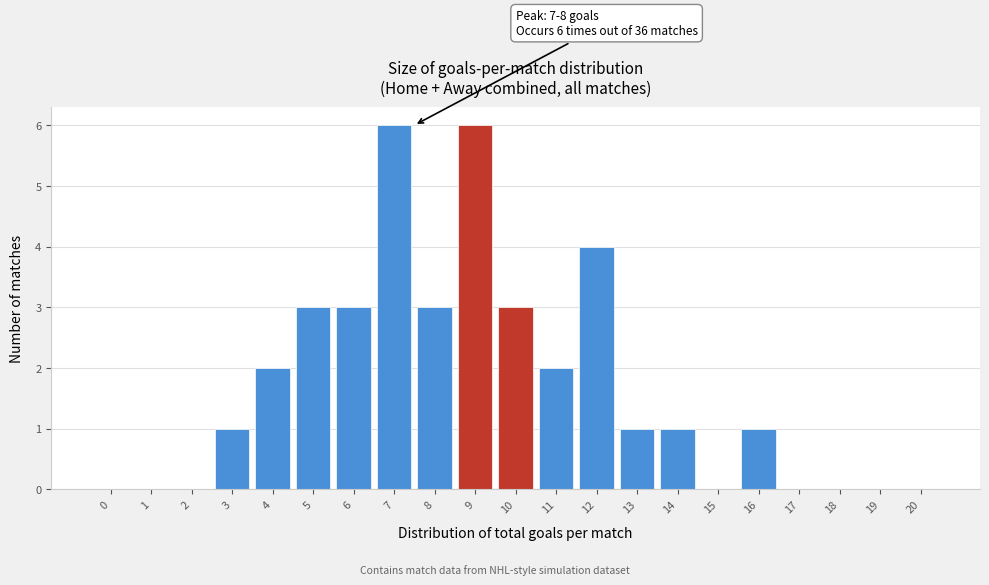

Reading left to right, list all the values displayed in this chart.

0=0	1=0	2=0	3=1	4=2	5=3	6=3	7=6	8=3	9=6	10=3	11=2	12=4	13=1	14=1	15=0	16=1	17=0	18=0	19=0	20=0